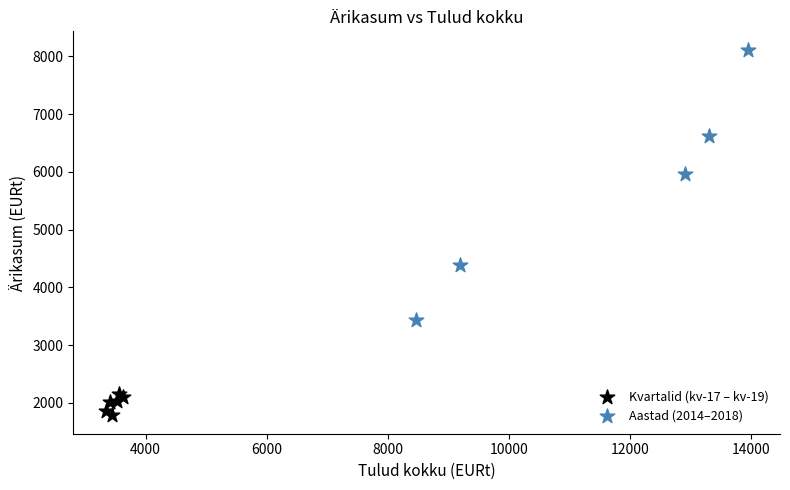

Which series contains the highest Y value?

Aastad (2014–2018)